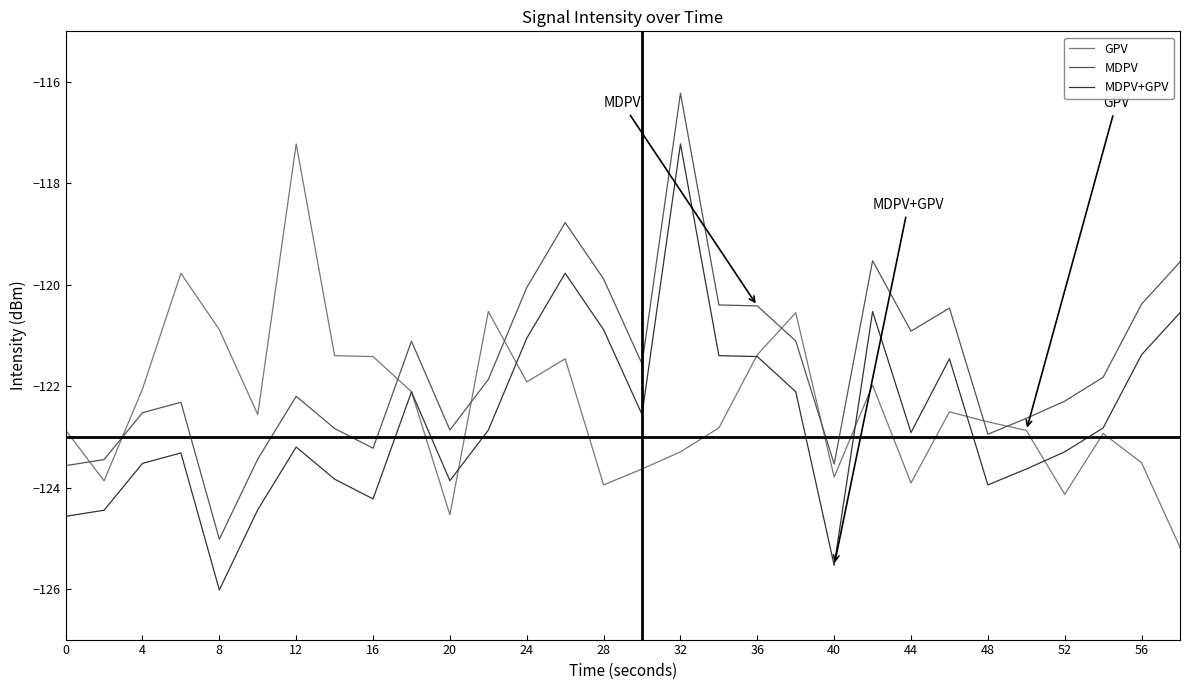

After their last crossing, which series has the higher values: GPV or MDPV?

MDPV